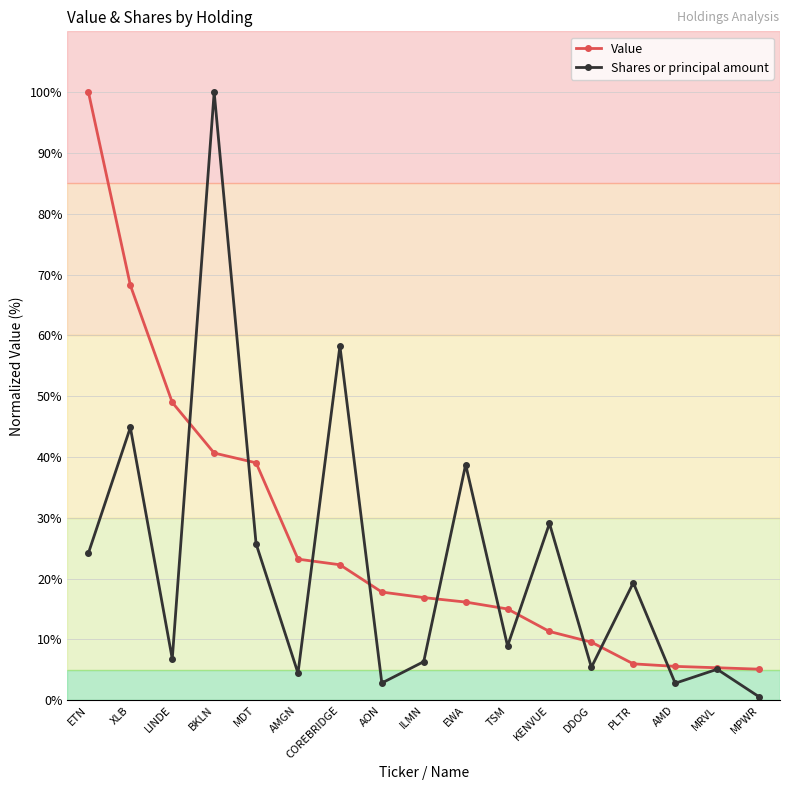

What is the label of the 1st point from the left?

ETN